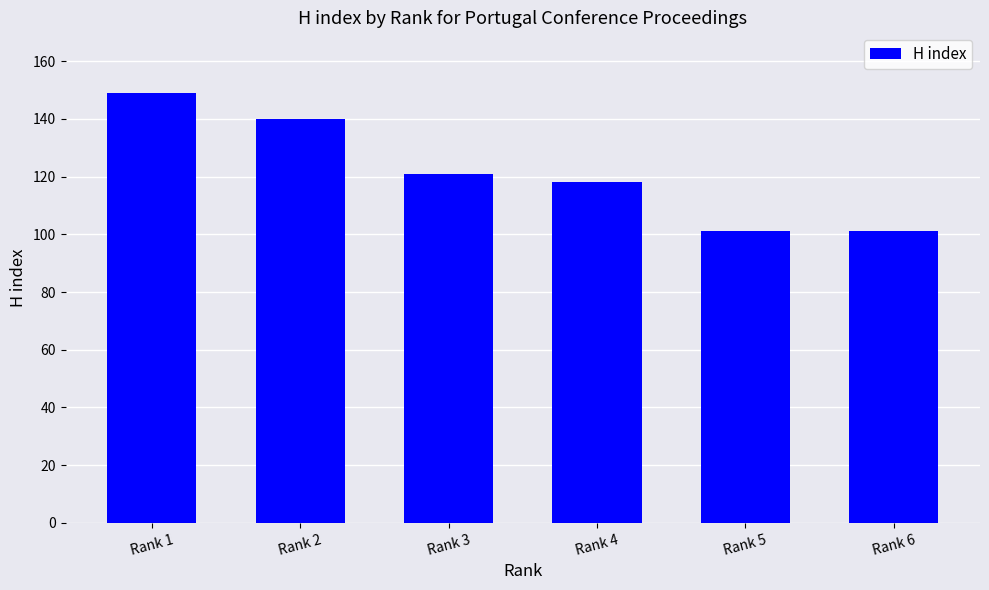

Reading left to right, list all the values displayed in this chart.

149	140	121	118	101	101